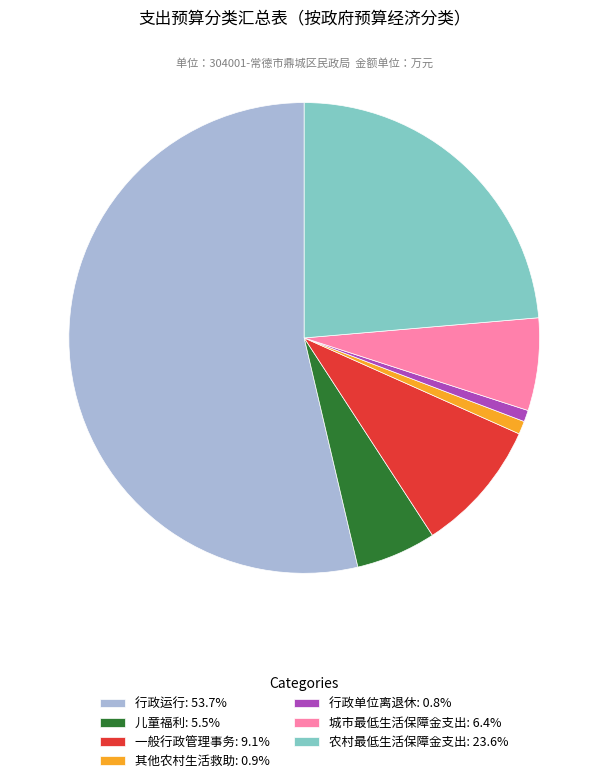

Approximately how many times larger is the value at 行政运行: 53.7% compared to 其他农村生活救助: 0.9%?

59.6